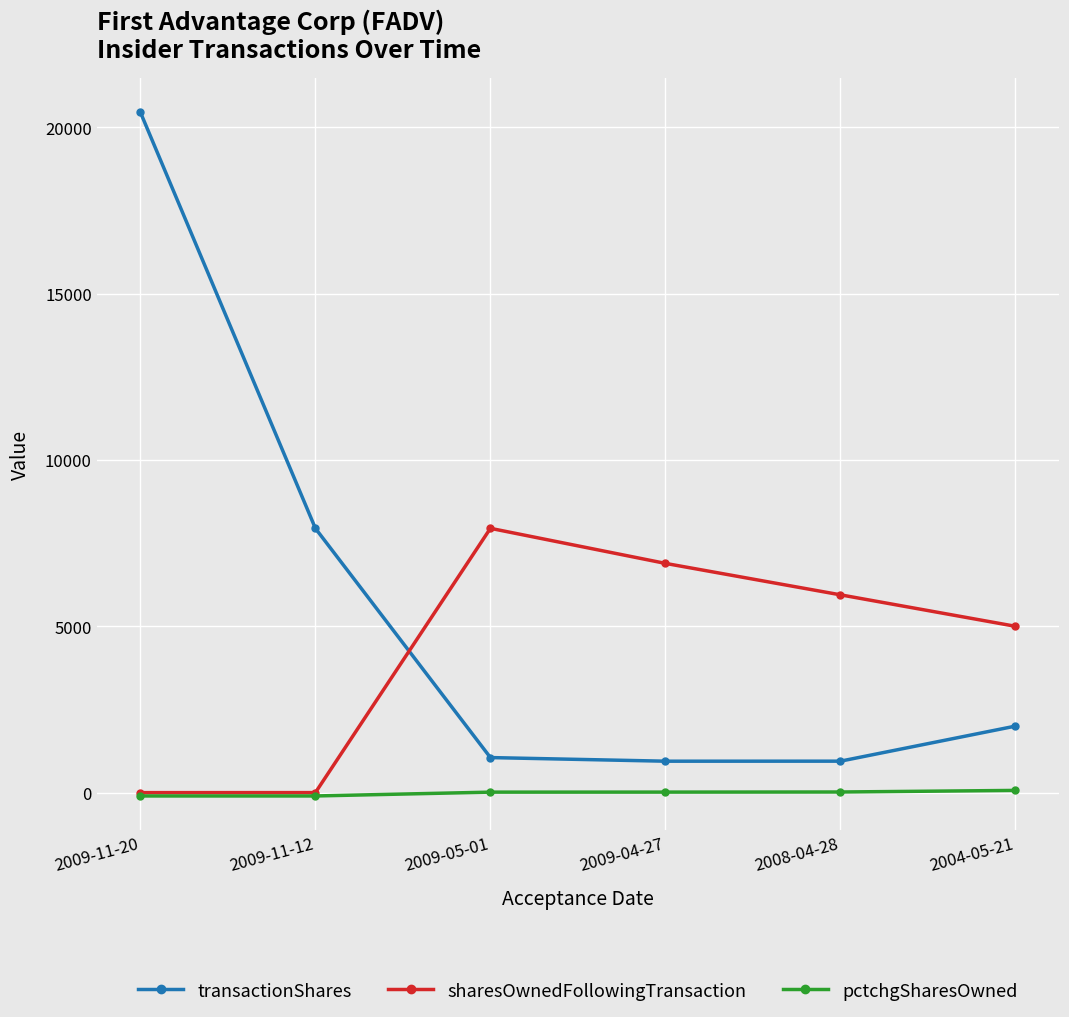

Where does the sharesOwnedFollowingTransaction series first go above 5946?

2009-05-01